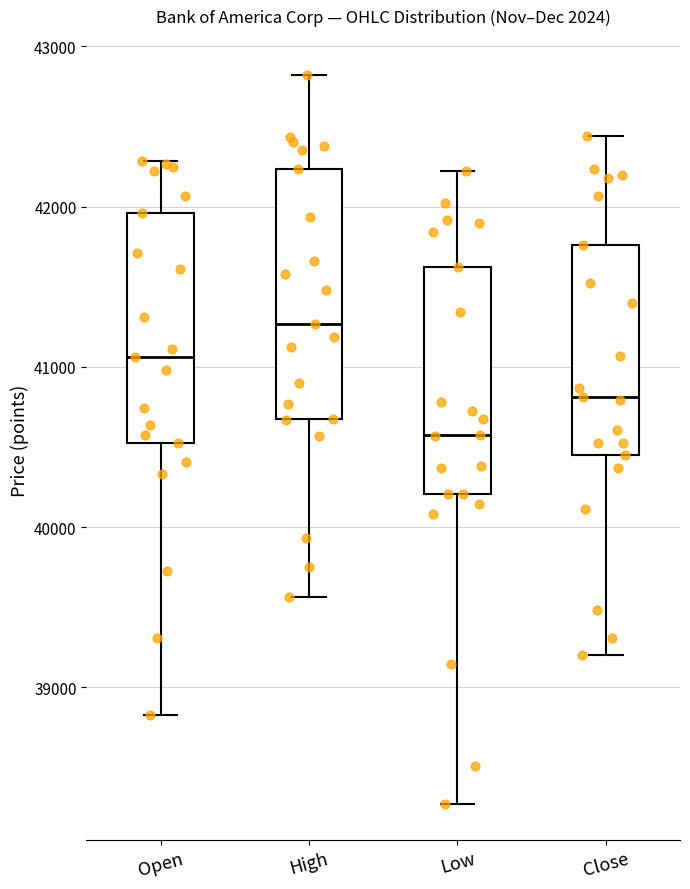

Which box's median line is the highest?

High